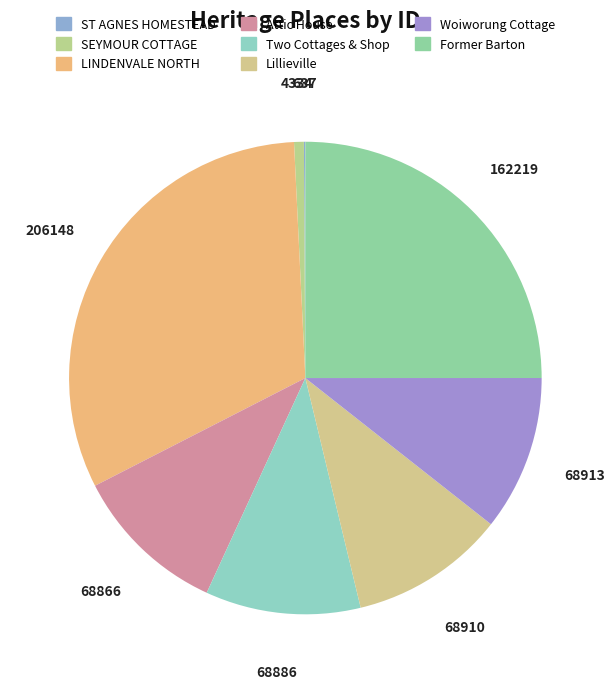

To the nearest percent, what percentage of the pie is Two Cottages & Shop?

11%